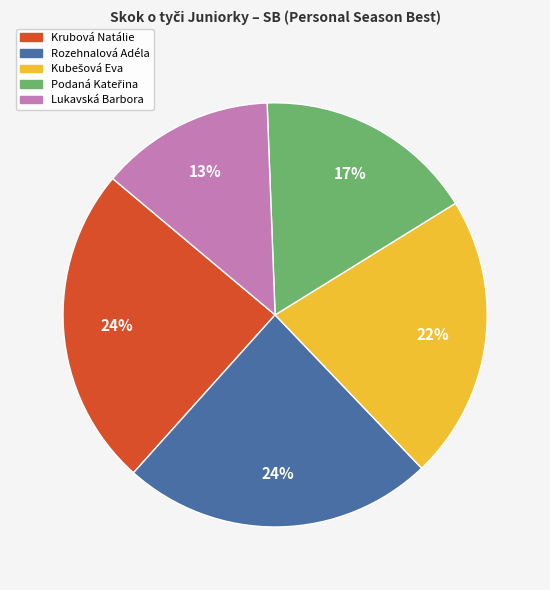

True or false: Rozehnalová Adéla accounts for 24% of the total.

True